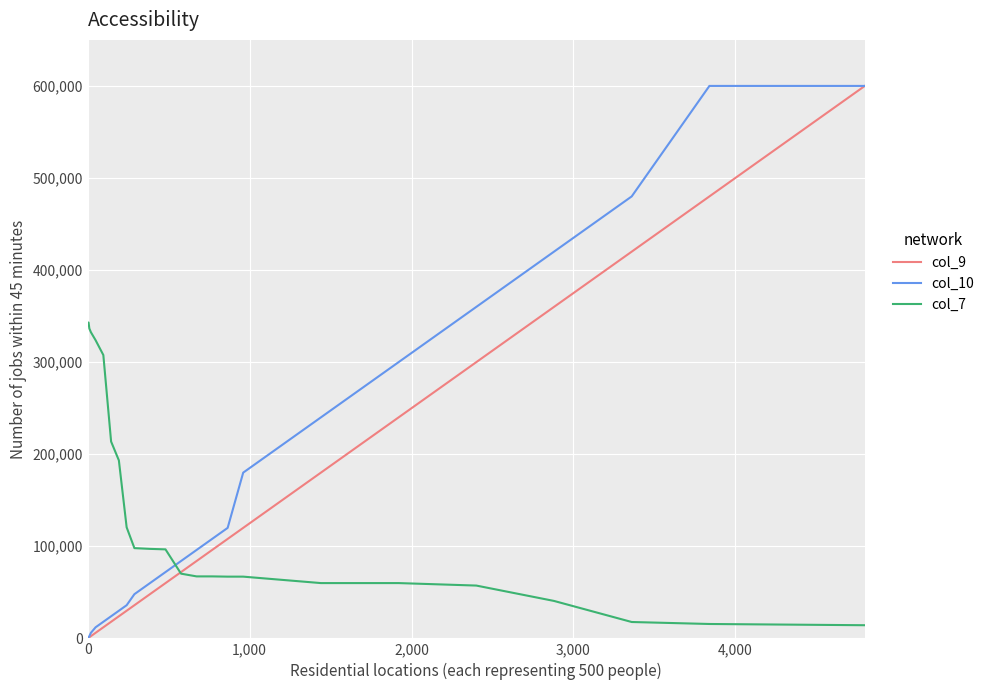

What is the difference between the maximum and second lowest values in the col_9 series?

599400.0